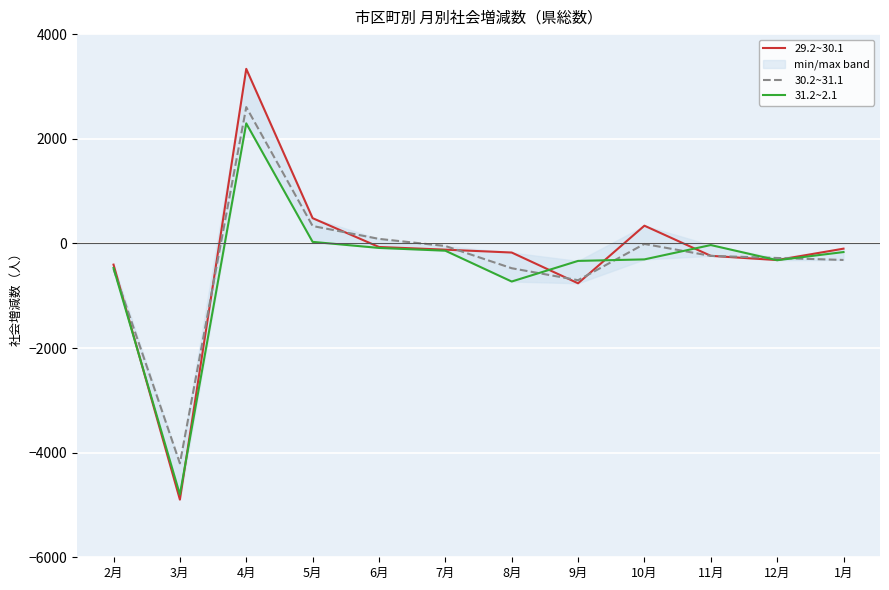

What is the label of the 7th point from the right?

7月